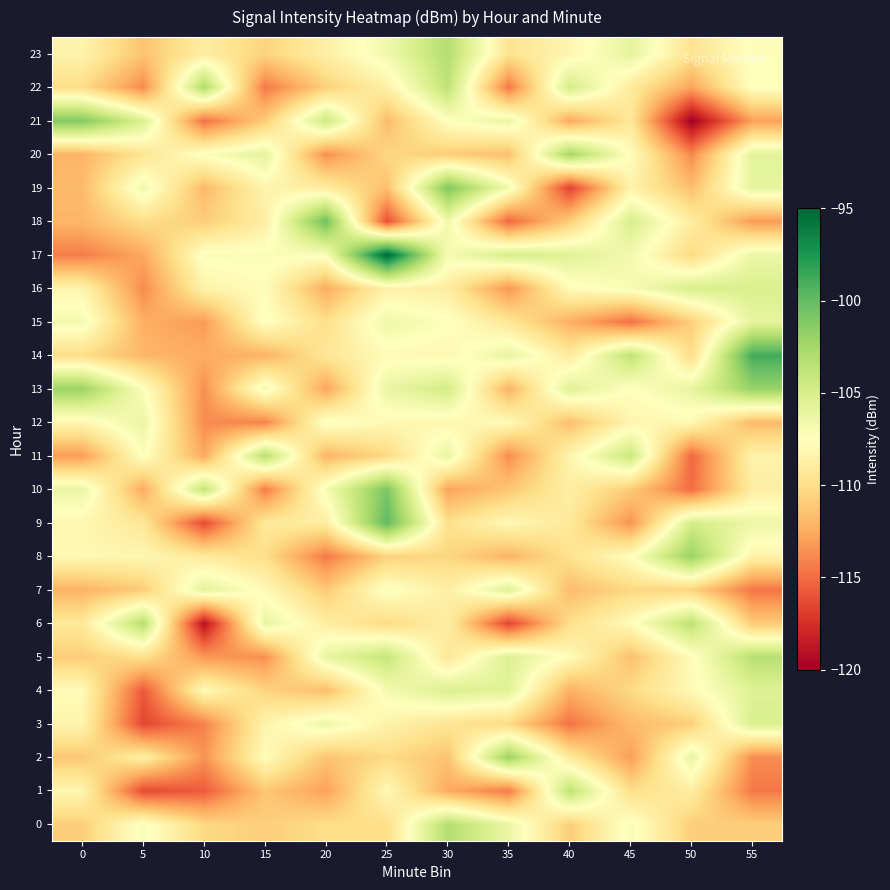

Reading left to right, extract all data points from this chart.

0: 0=-110.8	5=-107.1	10=-110.3	15=-110.9	20=-110.0	25=-110.0	30=-103.2	35=-106.2	40=-110.9	45=-107.1	50=-110.9	55=-110.9
1: 0=-108.2	5=-116.4	10=-115.7	15=-111.3	20=-113.0	25=-107.9	30=-112.6	35=-114.5	40=-103.6	45=-110.0	50=-108.9	55=-114.5
2: 0=-111.2	5=-108.7	10=-113.5	15=-107.7	20=-111.4	25=-110.2	30=-111.4	35=-102.1	40=-109.2	45=-113.1	50=-106.0	55=-113.7
3: 0=-108.3	5=-116.5	10=-114.2	15=-108.4	20=-106.3	25=-108.5	30=-109.6	35=-110.3	40=-114.7	45=-111.9	50=-110.9	55=-105.1
4: 0=-107.8	5=-115.8	10=-107.9	15=-110.6	20=-111.7	25=-106.8	30=-105.2	35=-105.6	40=-112.3	45=-110.3	50=-107.9	55=-105.5
5: 0=-110.9	5=-109.8	10=-113.3	15=-113.7	20=-106.1	25=-104.0	30=-109.4	35=-105.3	40=-107.8	45=-111.6	50=-107.8	55=-103.3
6: 0=-109.3	5=-103.2	10=-119.0	15=-106.0	20=-108.8	25=-110.3	30=-108.8	35=-116.6	40=-110.0	45=-107.8	50=-103.6	55=-111.1
7: 0=-112.2	5=-111.0	10=-105.7	15=-107.9	20=-111.1	25=-107.2	30=-108.8	35=-105.5	40=-111.8	45=-110.4	50=-110.6	55=-114.7
8: 0=-108.0	5=-108.2	10=-109.1	15=-110.0	20=-114.5	25=-110.7	30=-110.4	35=-112.2	40=-109.7	45=-107.6	50=-102.0	55=-108.5
9: 0=-108.2	5=-109.4	10=-116.4	15=-109.2	20=-108.9	25=-99.8	30=-109.9	35=-108.0	40=-109.3	45=-113.6	50=-104.8	55=-106.3
10: 0=-106.1	5=-112.6	10=-103.8	15=-114.4	20=-106.9	25=-100.9	30=-112.9	35=-111.3	40=-108.8	45=-111.0	50=-115.0	55=-108.9
11: 0=-113.1	5=-107.3	10=-112.6	15=-103.3	20=-112.1	25=-110.4	30=-106.1	35=-113.8	40=-108.3	45=-104.2	50=-115.2	55=-108.4
12: 0=-108.2	5=-106.2	10=-113.8	15=-114.1	20=-107.2	25=-108.0	30=-108.2	35=-107.8	40=-111.7	45=-108.3	50=-108.0	55=-111.8
13: 0=-102.1	5=-107.3	10=-113.6	15=-106.7	20=-112.8	25=-106.2	30=-104.8	35=-112.2	40=-105.5	45=-107.6	50=-106.0	55=-102.0
14: 0=-110.1	5=-112.0	10=-112.5	15=-112.2	20=-109.4	25=-107.8	30=-108.1	35=-106.0	40=-109.1	45=-103.6	50=-110.1	55=-98.9
15: 0=-106.8	5=-112.4	10=-113.2	15=-107.3	20=-110.0	25=-106.4	30=-107.3	35=-109.4	40=-112.3	45=-114.9	50=-110.8	55=-105.9
16: 0=-108.3	5=-113.8	10=-108.5	15=-107.7	20=-112.5	25=-108.6	30=-108.9	35=-113.5	40=-107.8	45=-107.0	50=-105.0	55=-105.2
17: 0=-114.3	5=-112.7	10=-107.2	15=-107.2	20=-107.2	25=-95.0	30=-107.0	35=-104.8	40=-105.5	45=-106.7	50=-110.3	55=-106.3
18: 0=-112.1	5=-110.0	10=-111.0	15=-108.8	20=-100.4	25=-116.2	30=-106.5	35=-115.2	40=-110.9	45=-105.0	50=-108.9	55=-113.2
19: 0=-111.8	5=-106.6	10=-111.9	15=-108.3	20=-109.0	25=-111.6	30=-101.0	35=-106.7	40=-116.8	45=-108.4	50=-111.6	55=-105.9
20: 0=-112.1	5=-109.6	10=-107.2	15=-105.9	20=-113.7	25=-110.4	30=-110.9	35=-111.6	40=-102.5	45=-107.6	50=-113.9	55=-105.7
21: 0=-101.1	5=-105.2	10=-114.9	15=-111.0	20=-104.4	25=-111.8	30=-107.5	35=-106.2	40=-112.6	45=-109.4	50=-120.0	55=-113.0
22: 0=-110.1	5=-113.9	10=-103.0	15=-114.5	20=-110.8	25=-108.6	30=-103.7	35=-114.6	40=-104.7	45=-109.1	50=-112.8	55=-107.4
23: 0=-108.4	5=-111.4	10=-108.9	15=-110.6	20=-108.7	25=-106.6	30=-103.1	35=-109.7	40=-108.2	45=-105.9	50=-109.7	55=-107.3